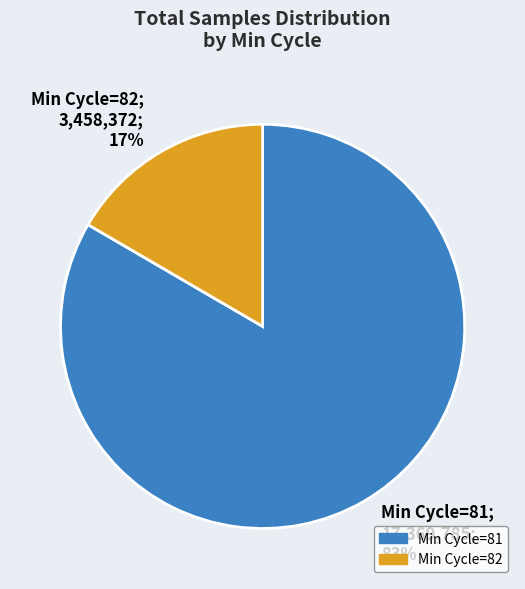

The Min Cycle=82 slice represents 11% of the pie. True or false?

False